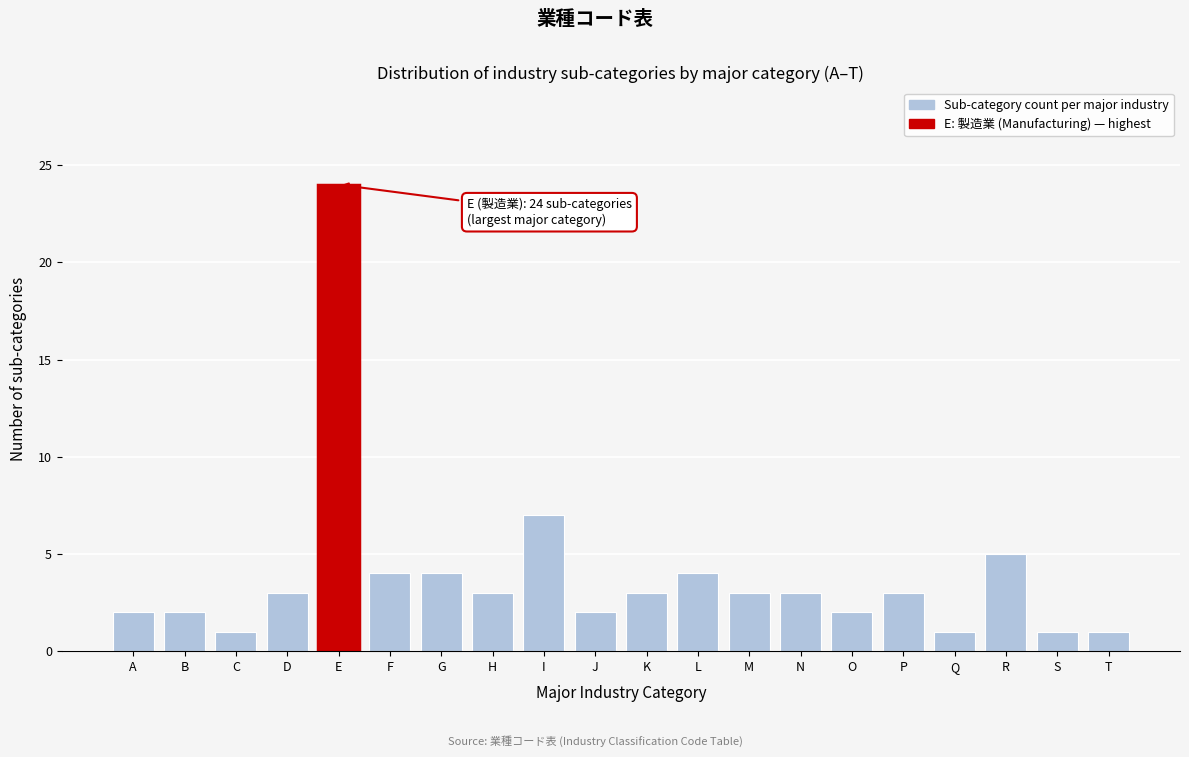

Reading left to right, list all the values displayed in this chart.

A=2	B=2	C=1	D=3	E=24	F=4	G=4	H=3	I=7	J=2	K=3	L=4	M=3	N=3	O=2	P=3	Q=1	R=5	S=1	T=1